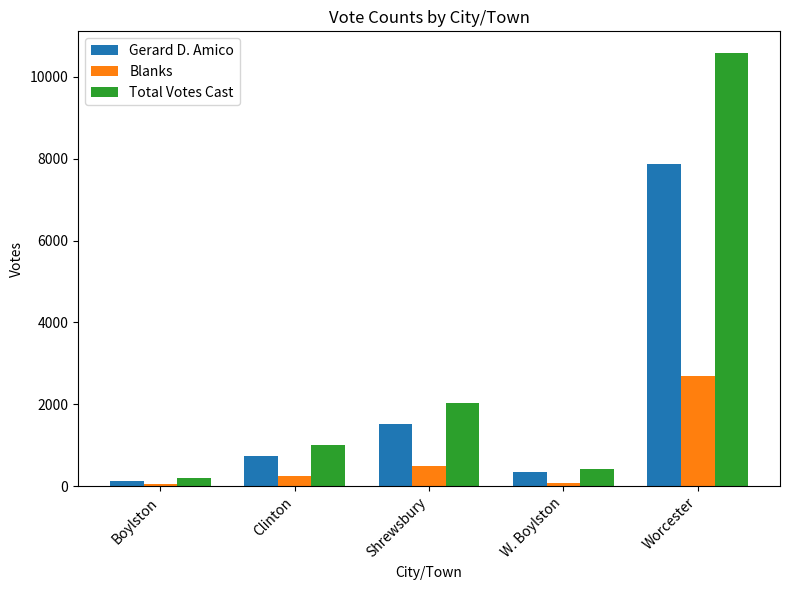

Where is Gerard D. Amico nearest to the value 4005?

Shrewsbury